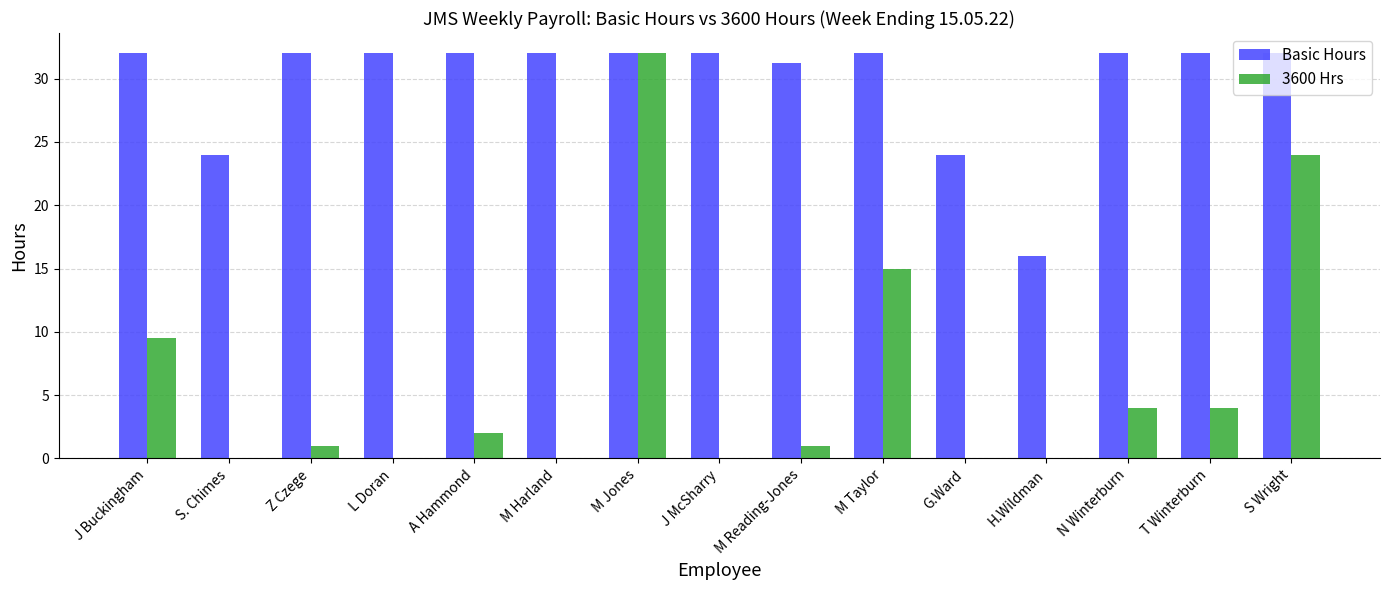

Is the value of 3600 Hrs at Z Czege greater than the value of Basic Hours at L Doran?

No